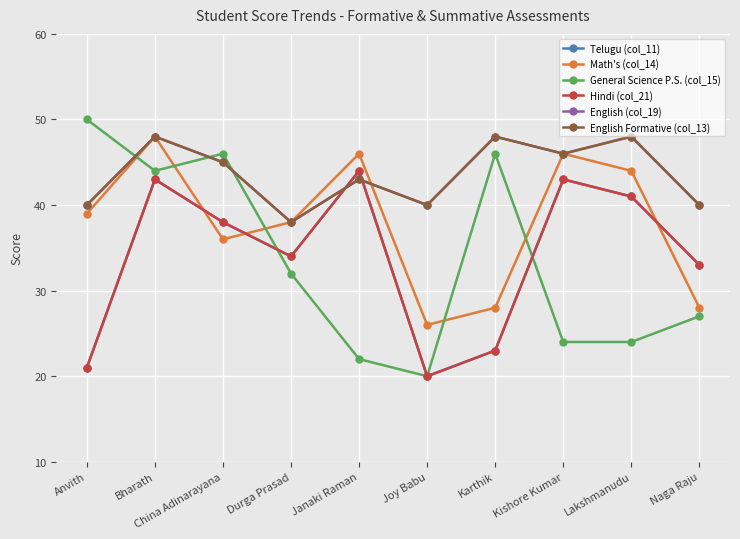

Does the chart have visible grid lines?

Yes